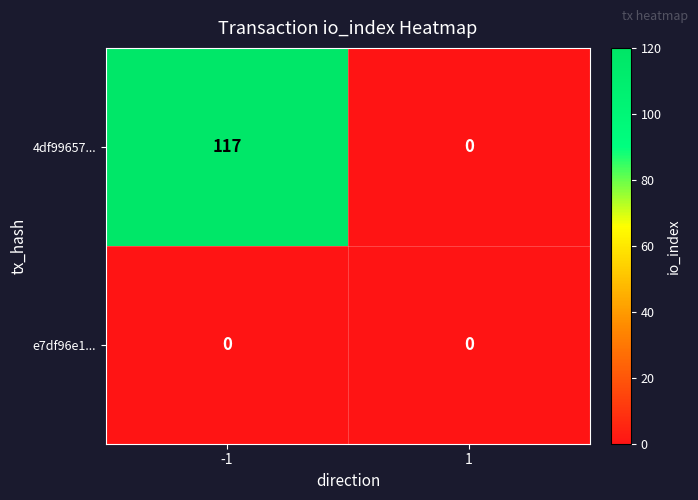

What is the maximum value for 4df99657...?

117